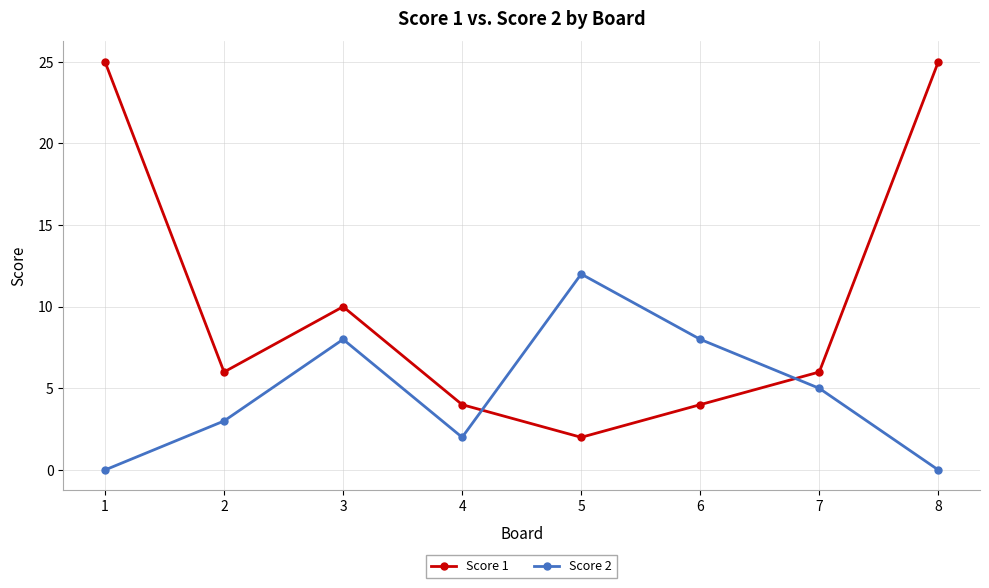

After their last crossing, which series has the higher values: Score 1 or Score 2?

Score 1